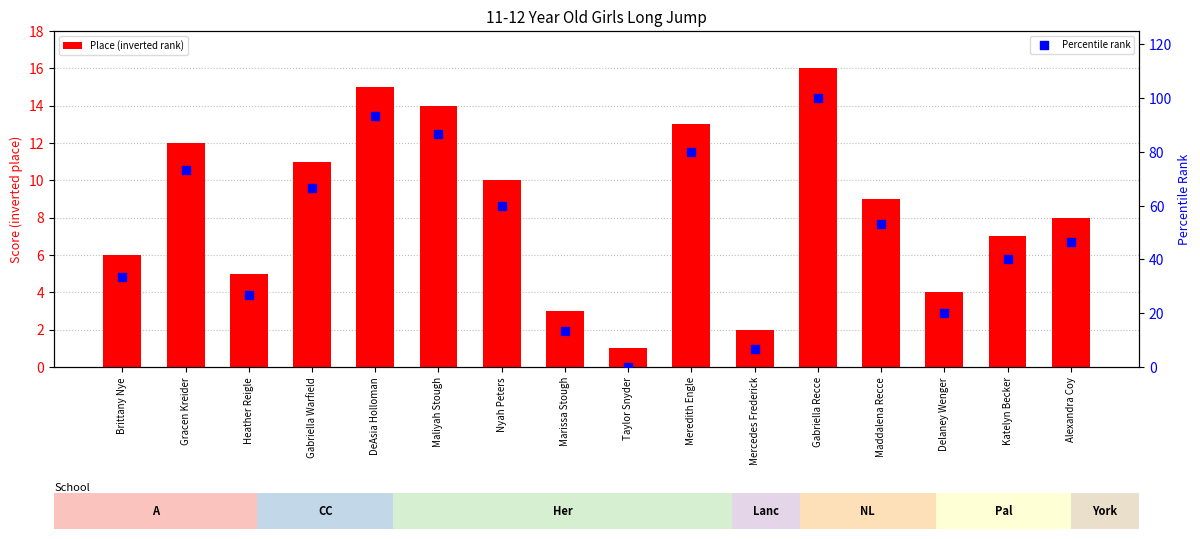

Which series contains the highest Y value?

Percentile rank